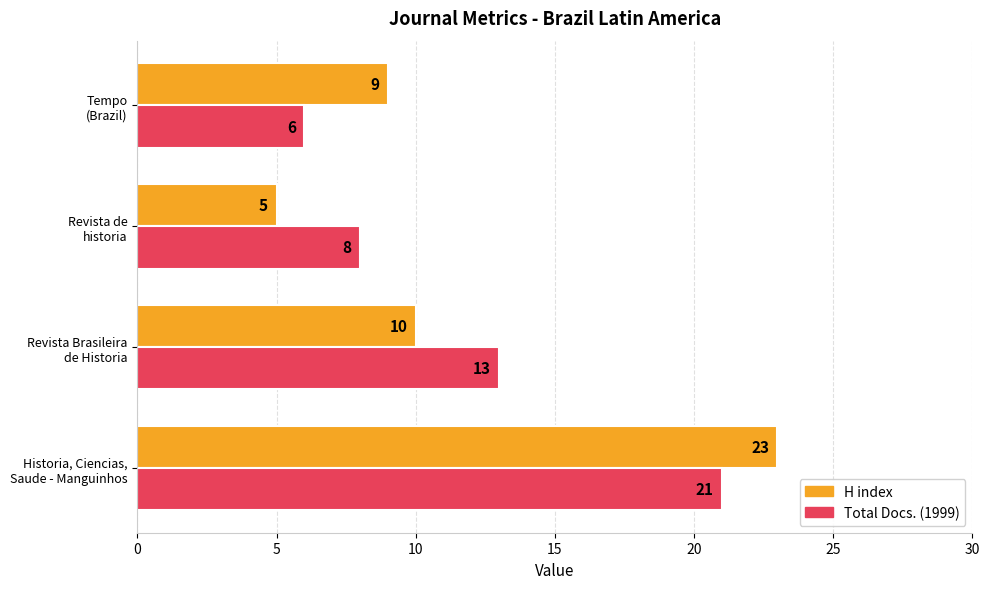

Rank the series by their maximum value, from highest to lowest.

H index, Total Docs. (1999)